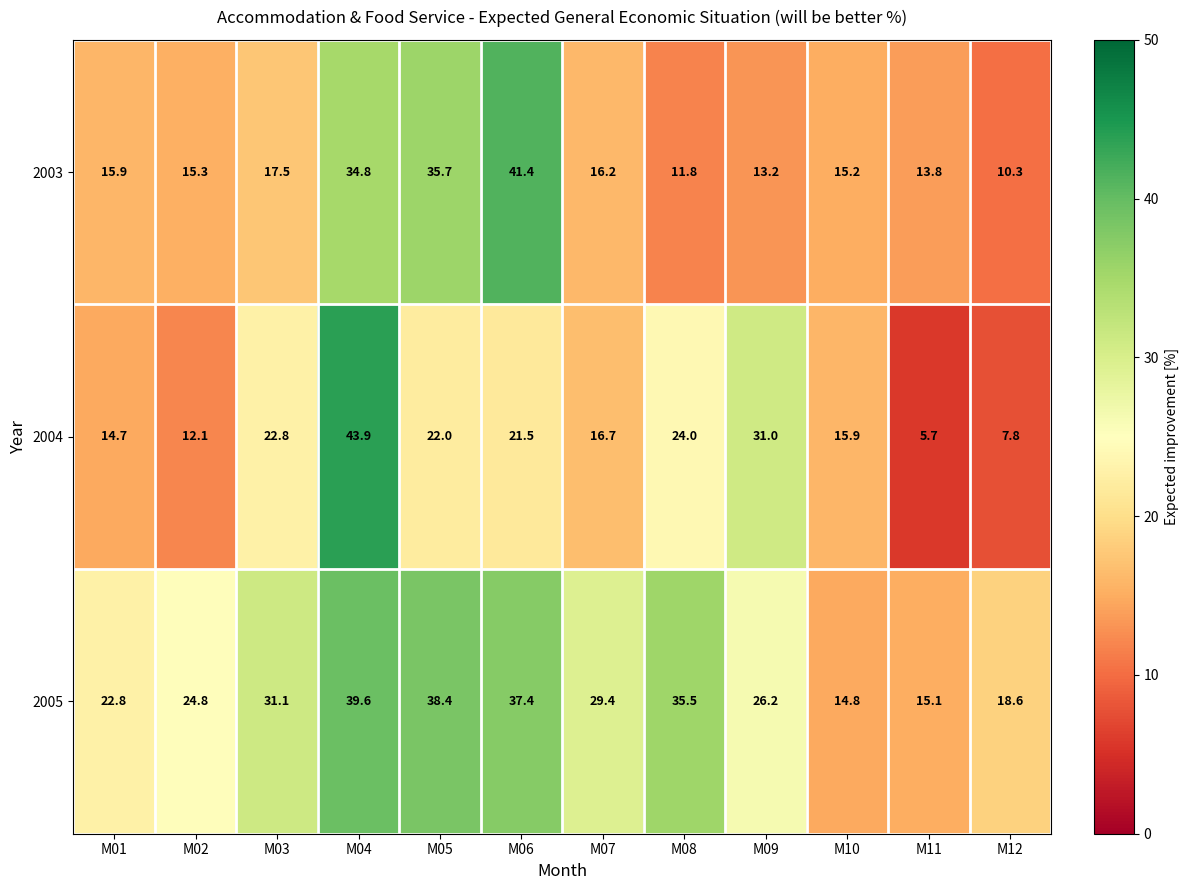

At which label does 2005 first exceed 29?

M03